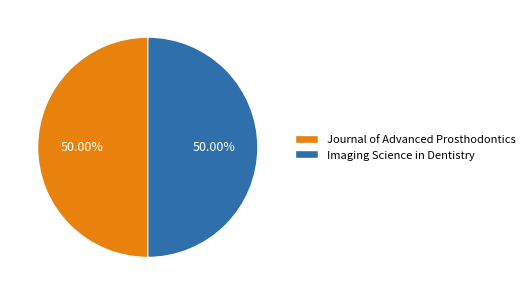

How many segments does this pie chart have?

2